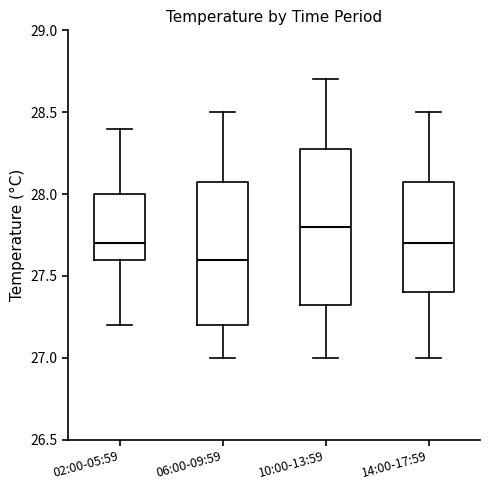

Reading left to right, read every box against the y-axis: the position of its median line, the range the box covers, and the ends of its whiskers. The values are not printed on the chart, so give them approximately, as read against the axis.

02:00-05:59: median 27.70, box 27.60 to 28.00, whiskers 27.20 to 28.40
06:00-09:59: median 27.60, box 27.20 to 28.10, whiskers 27.00 to 28.50
10:00-13:59: median 27.80, box 27.35 to 28.30, whiskers 27.00 to 28.70
14:00-17:59: median 27.70, box 27.40 to 28.10, whiskers 27.00 to 28.50